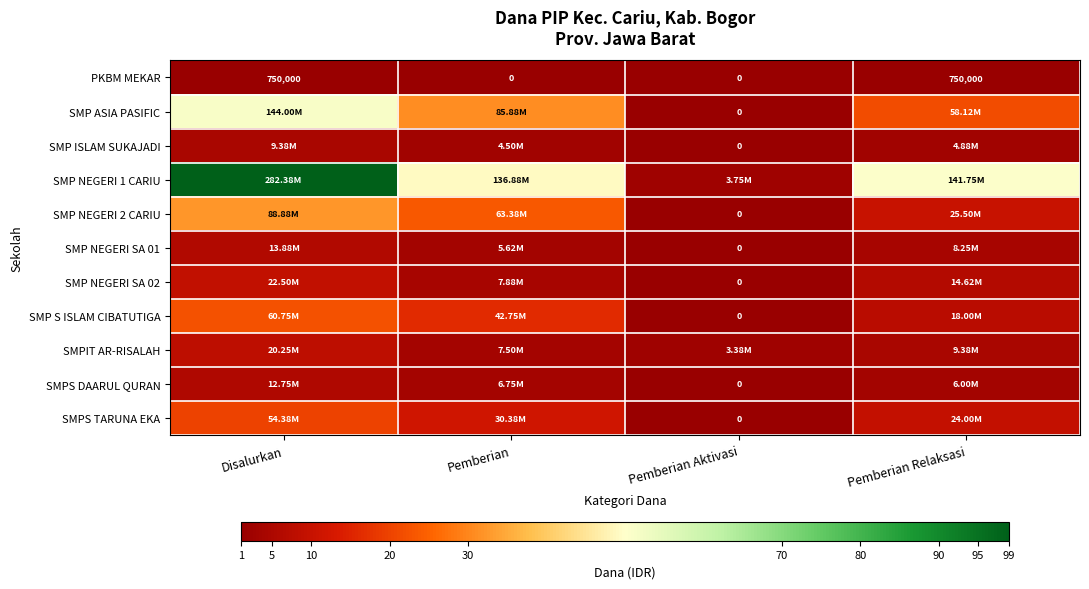

The SMPIT AR-RISALAH series shows 2.7 at Disalurkan. True or false?

False